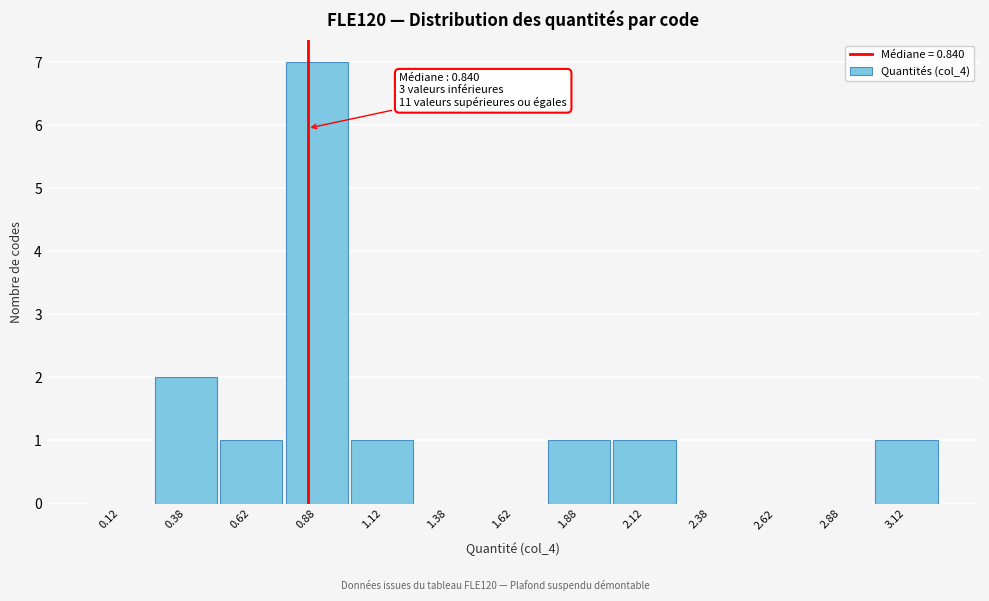

Over which range of the x-axis is the bar tallest?

0.75 to 1.00